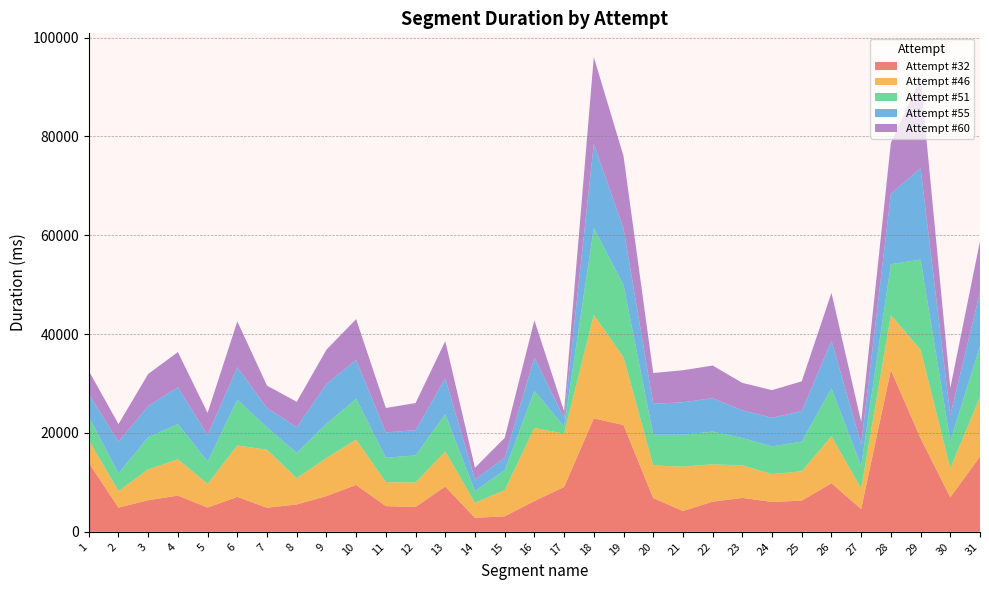

Reading left to right, list all the values displayed in this chart.

Attempt #32: 13942	4891	6397	7328	4917	7062	4870	5544	7228	9482	5201	5032	9160	2825	3143	6216	9083	22948	21612	6826	4219	6107	6859	6052	6308	9830	4609	32747	18922	6984	15229
Attempt #46: 4613	3351	6226	7359	4783	10407	11742	5311	7682	9172	4856	4937	7101	3044	5291	14798	10789	20944	13689	6594	8954	7561	6578	5630	5931	9500	4165	11085	17906	5862	12045
Attempt #51: 4735	3594	6500	7125	4516	9285	4515	5127	6962	8250	4939	5497	7518	2391	4027	7490	1434	17571	14648	6234	6487	6605	5539	5588	6030	9689	4577	10319	18258	5531	10301
Attempt #55: 4610	6376	6324	7425	5340	6547	3940	5202	8016	7877	5120	5096	7281	2313	2518	6811	1656	17028	11438	6249	6547	6770	5621	5812	6158	9657	4341	14251	18467	5189	10954
Attempt #60: 4667	3594	6500	7125	4516	9285	4515	5127	6962	8250	4939	5497	7518	2391	4027	7490	1434	17571	14648	6234	6487	6605	5539	5588	6030	9689	4577	10319	18258	5531	10301